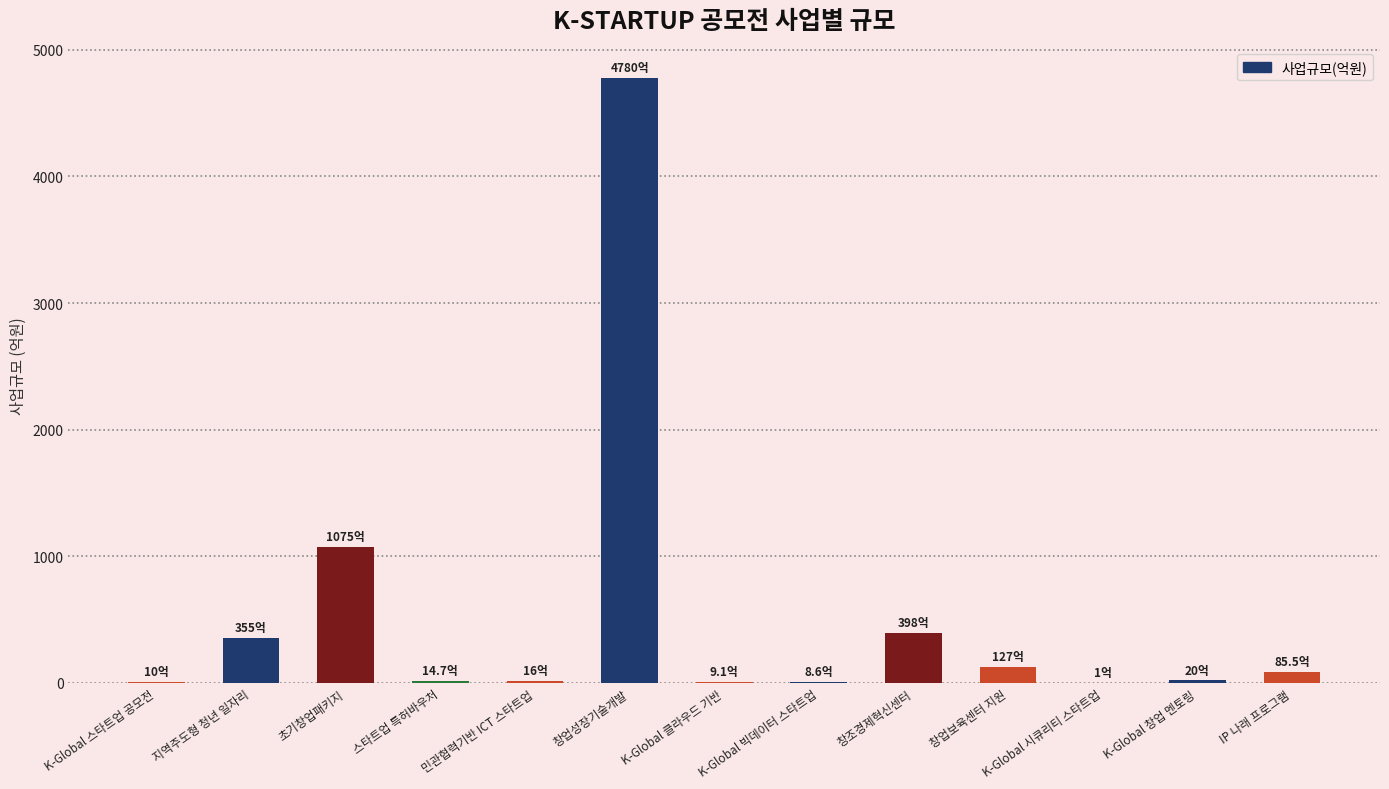

Is it true that the value at K-Global 빅데이터 스타트업 is 8.6?

True